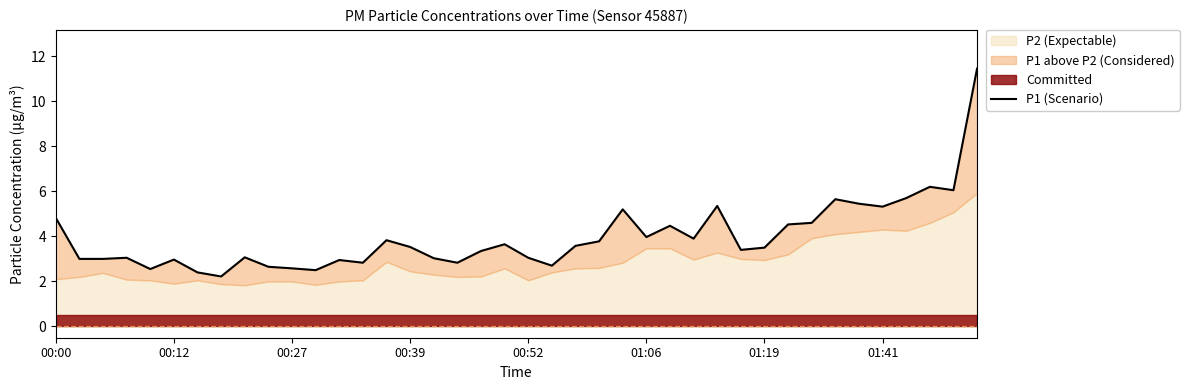

True or false: the data shows 5.2 at 24.

True